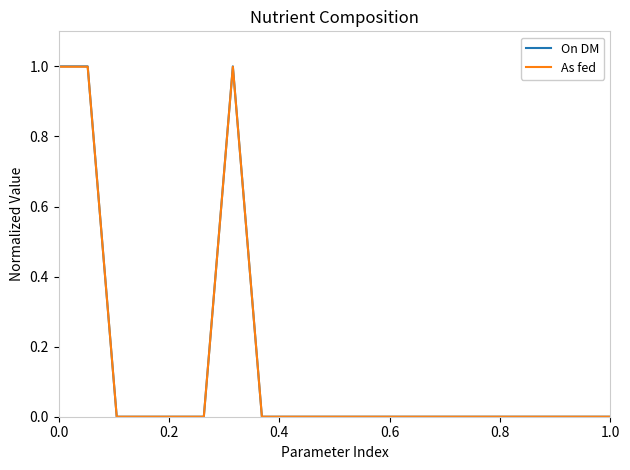

How many distinct data groups are displayed?

2